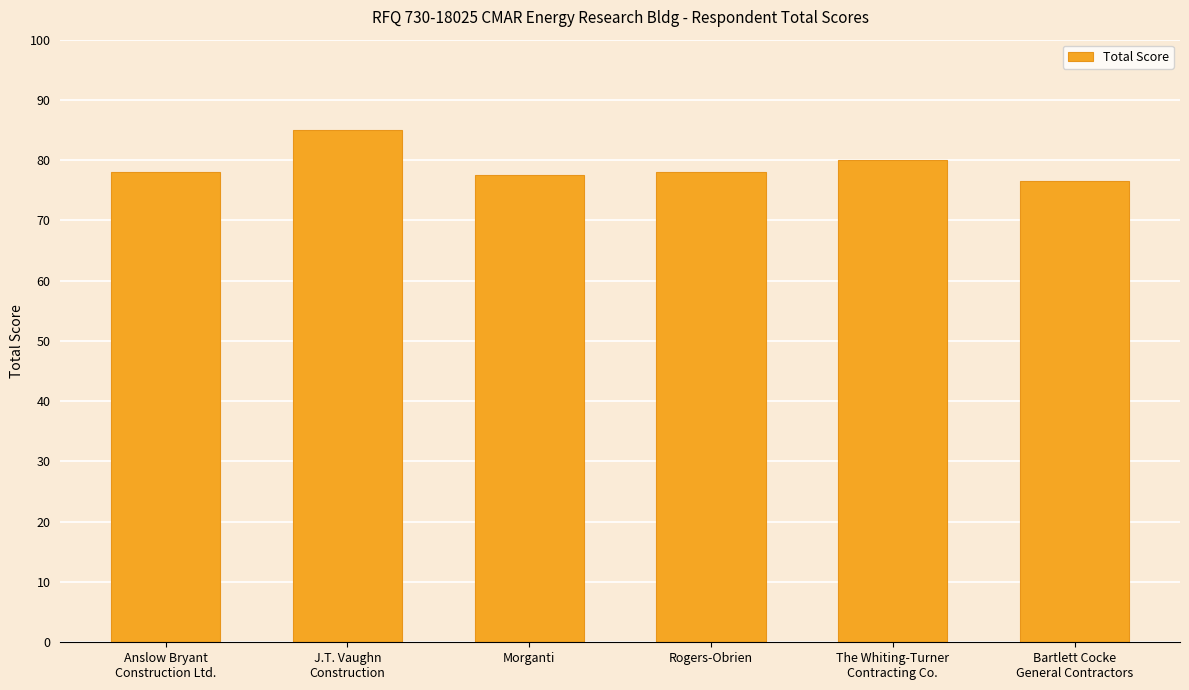

Does the chart contain any negative values?

No